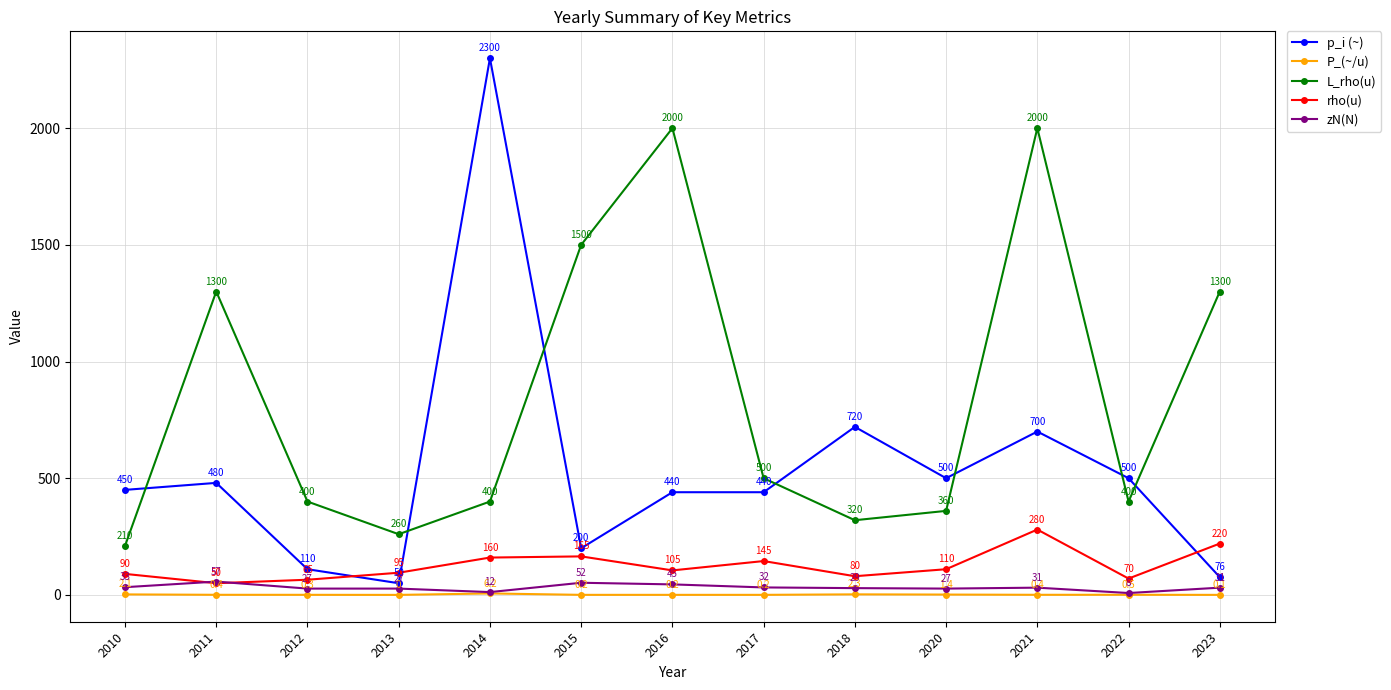

What is the value of the zN(N) point at the 11th from the left?

31.0